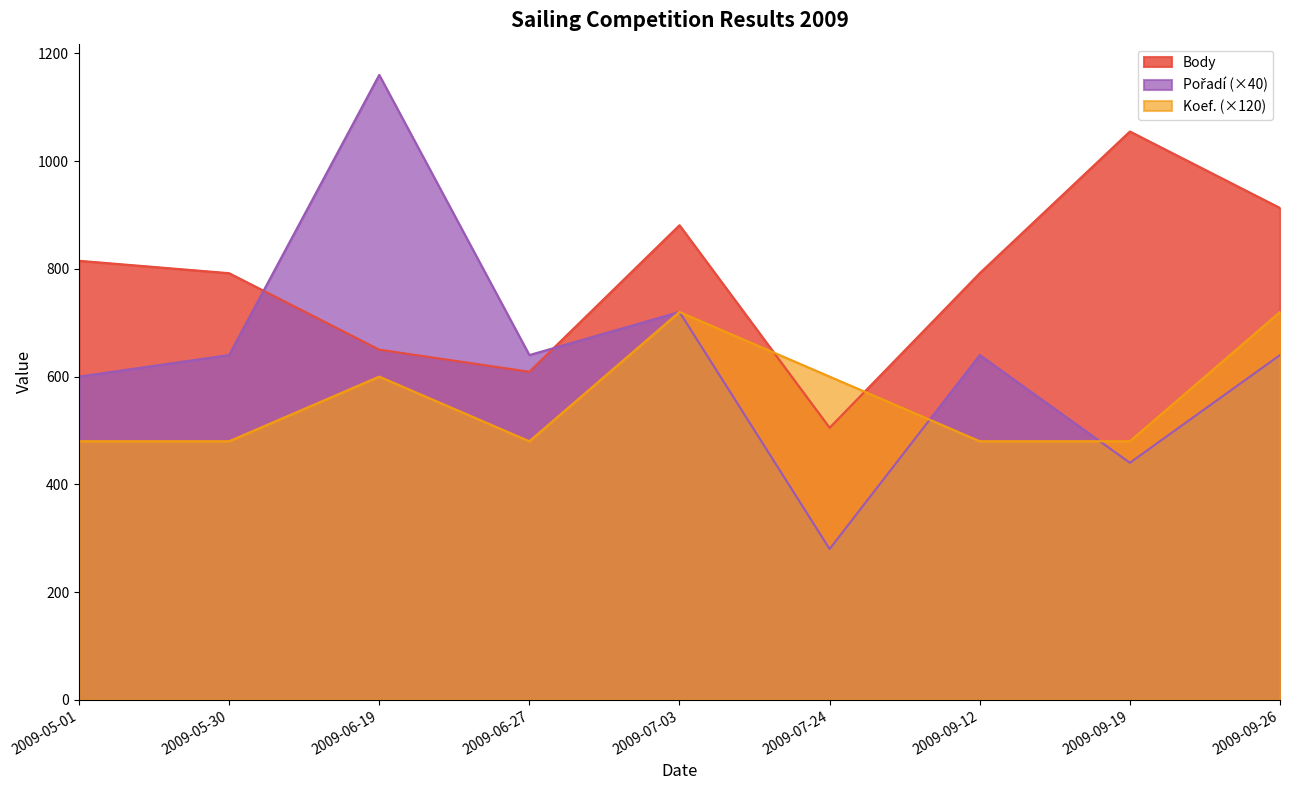

What is the average value of the Pořadí series?

640